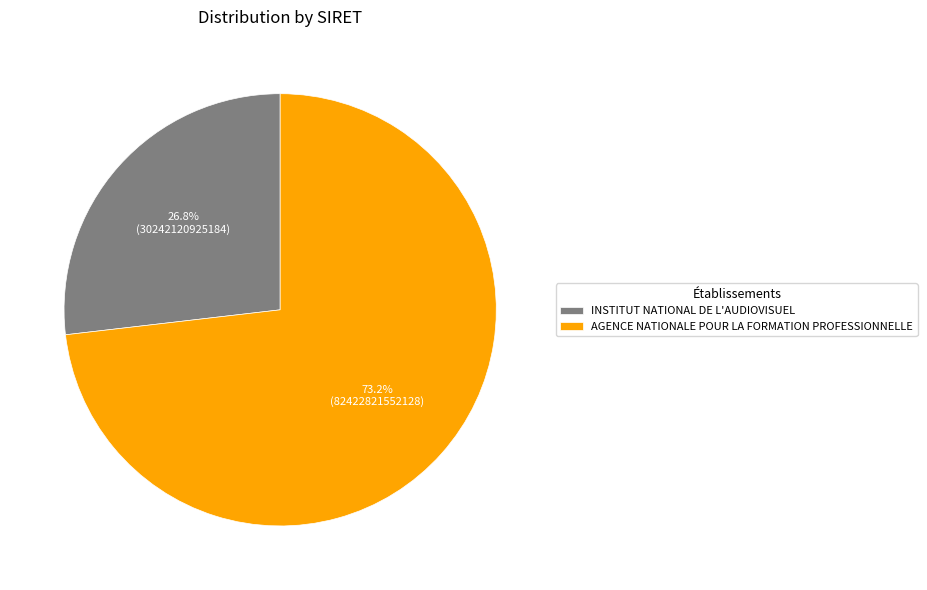

Which has a higher value, INSTITUT NATIONAL DE L'AUDIOVISUEL or AGENCE NATIONALE POUR LA FORMATION PROFESSIONNELLE?

AGENCE NATIONALE POUR LA FORMATION PROFESSIONNELLE